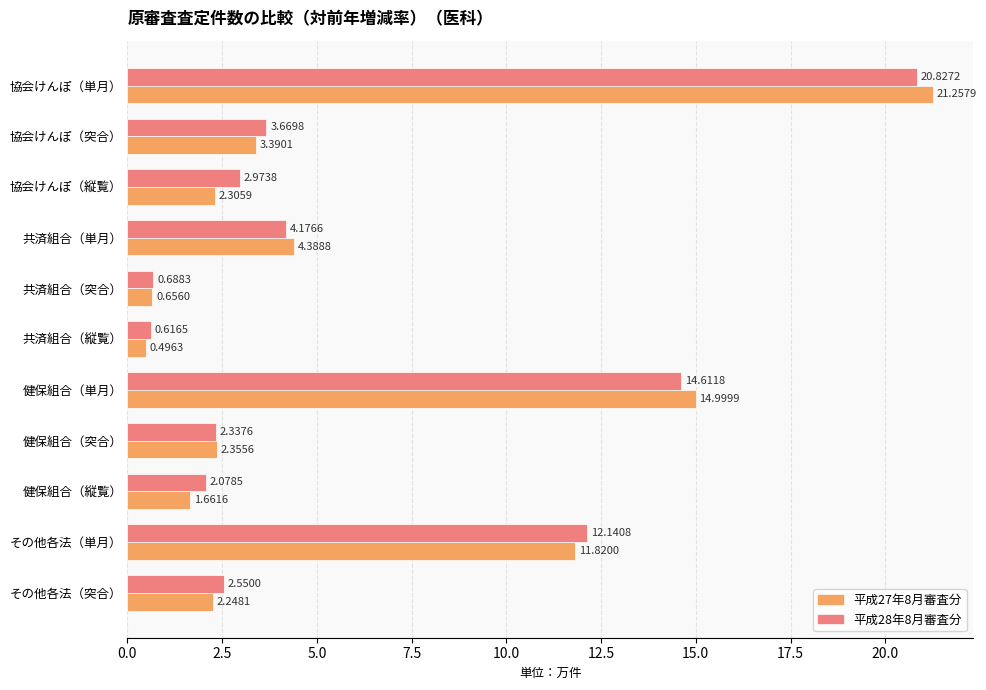

At which label is 平成28年8月審査分 closest to 10?

その他各法（単月）